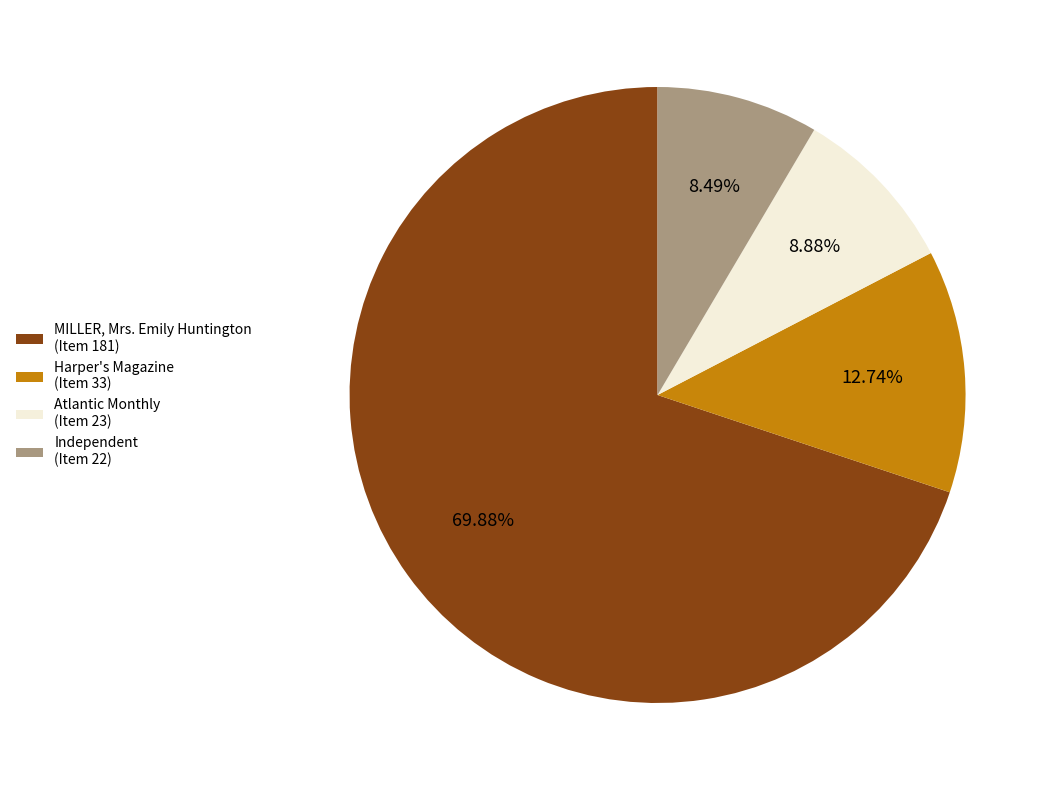

Rank the categories by value from lowest to highest.

Independent (Item 22), Atlantic Monthly (Item 23), Harper's Magazine (Item 33), MILLER, Mrs. Emily Huntington (Item 181)